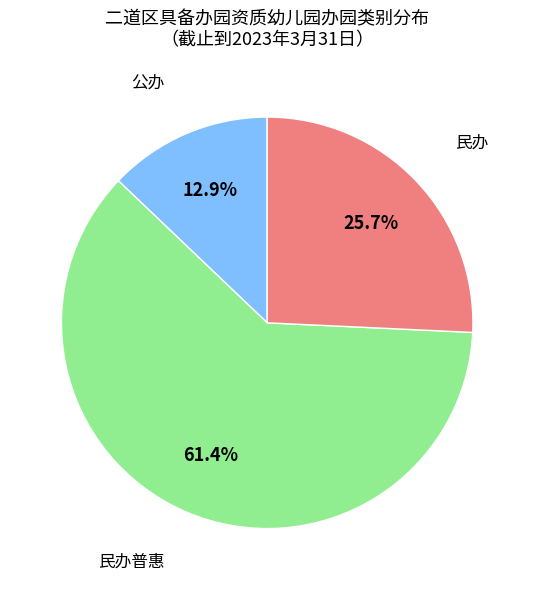

Is there any slice that represents more than half of the pie?

Yes